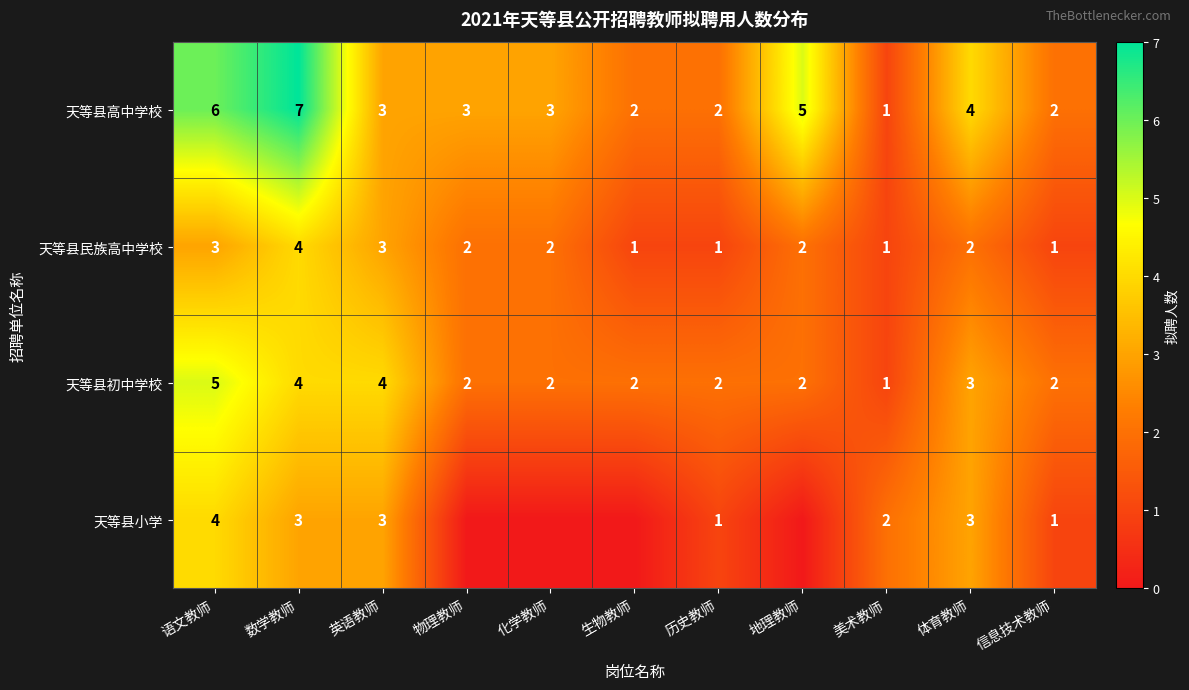

At how many categories does at least one series exceed 4?

3